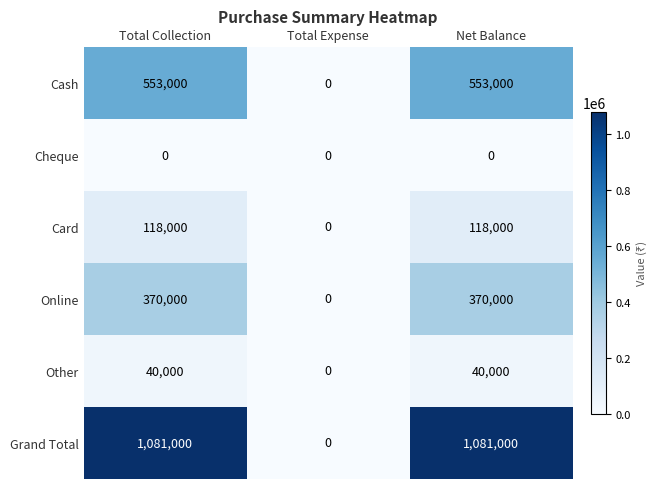

Read the Grand Total value at Net Balance.

1081000